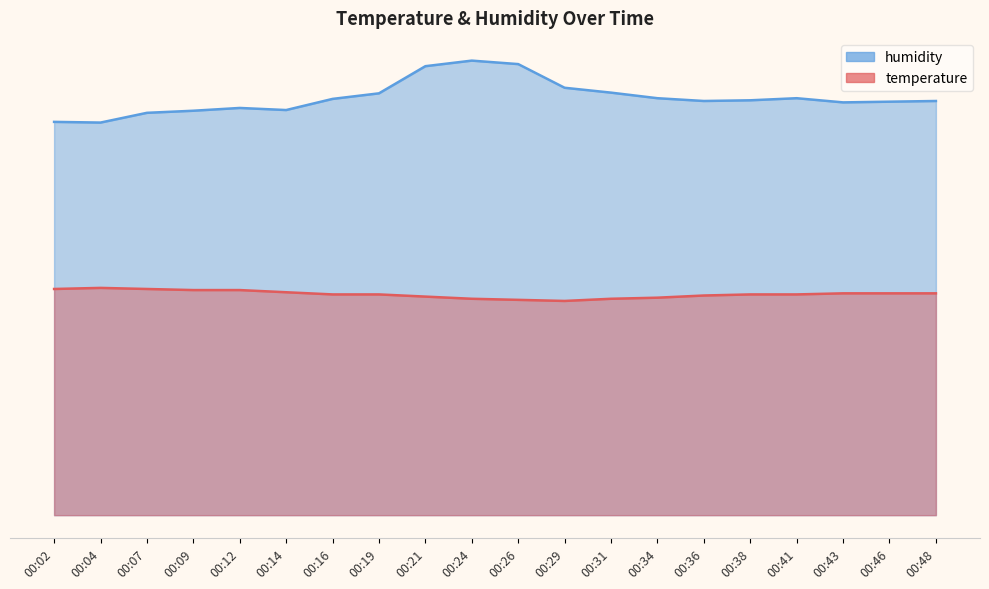

What is the difference between the highest and lowest values at 00:26?

33.9